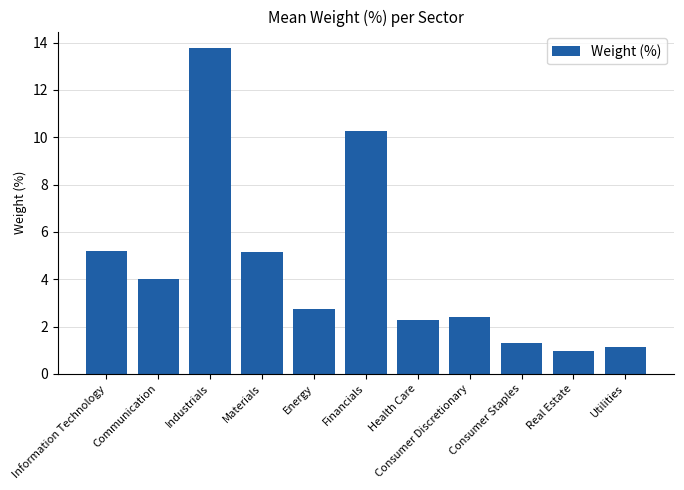

Which category has the lowest value across all series?

Real Estate